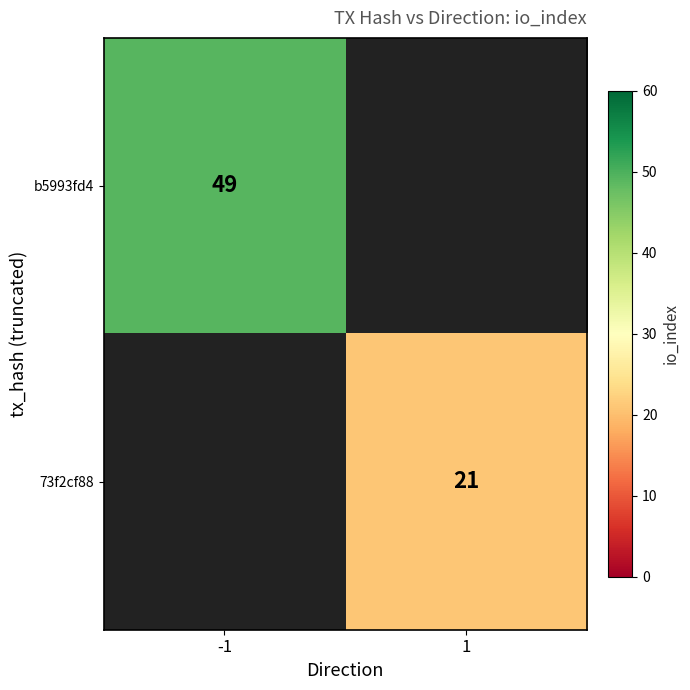

Is the value of b5993fd4 at -1 greater than the value of 73f2cf88 at 1?

Yes